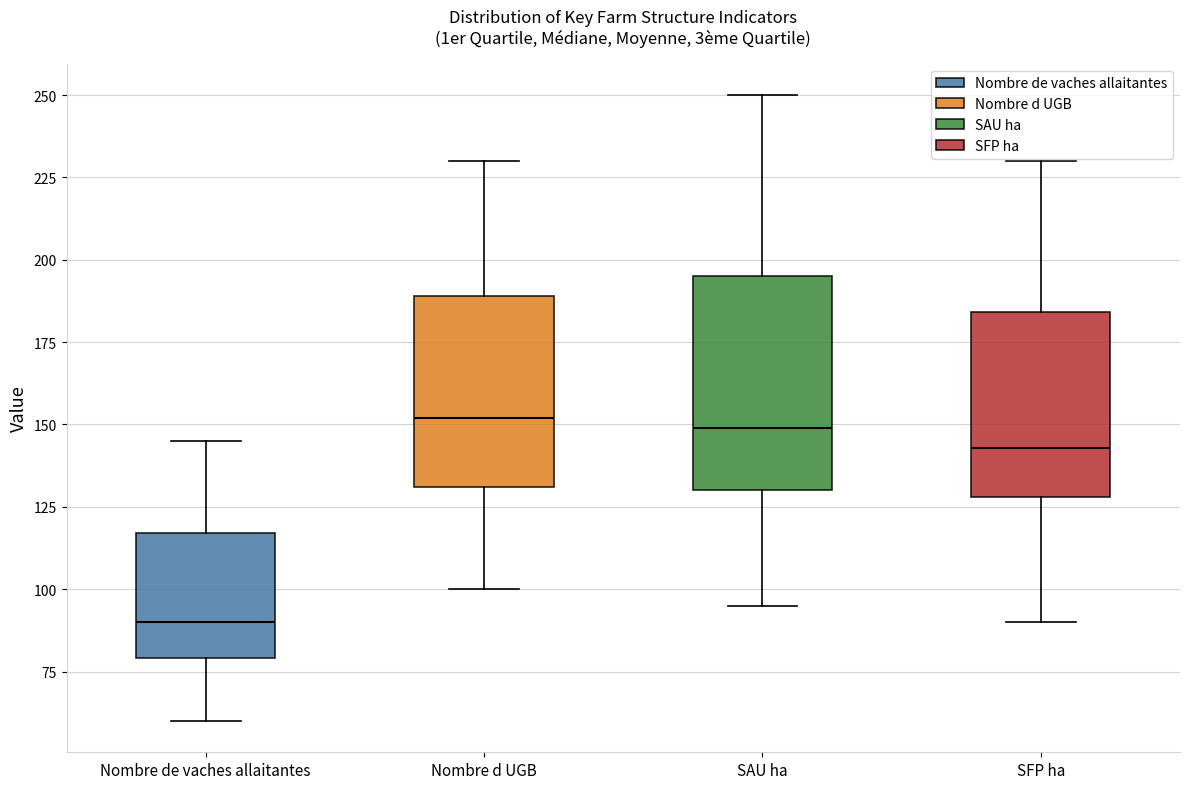

Where does the lower whisker of the box for Nombre d UGB end on the y-axis? The values are not printed on the chart, so give them approximately, as read against the axis.

100